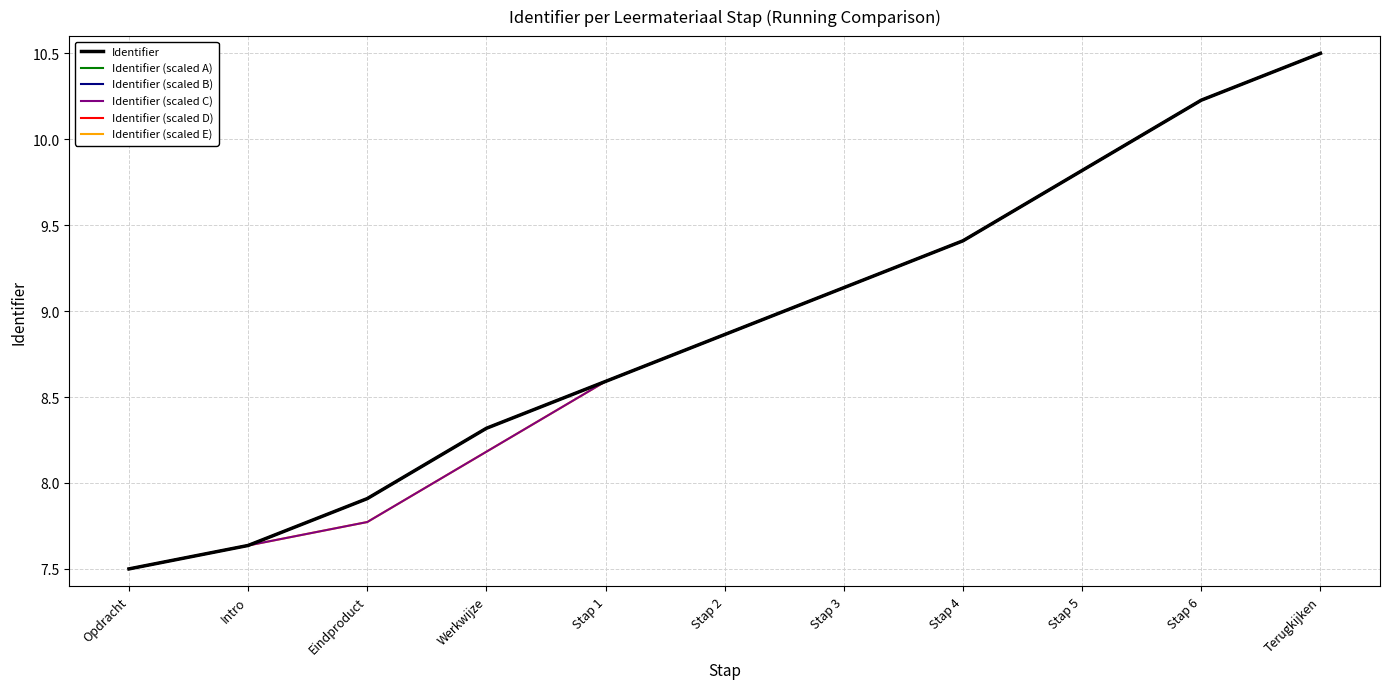

At Stap 2, list the series in order from smallest to largest.

Identifier, Identifier (scaled A), Identifier (scaled B), Identifier (scaled C), Identifier (scaled D), Identifier (scaled E)